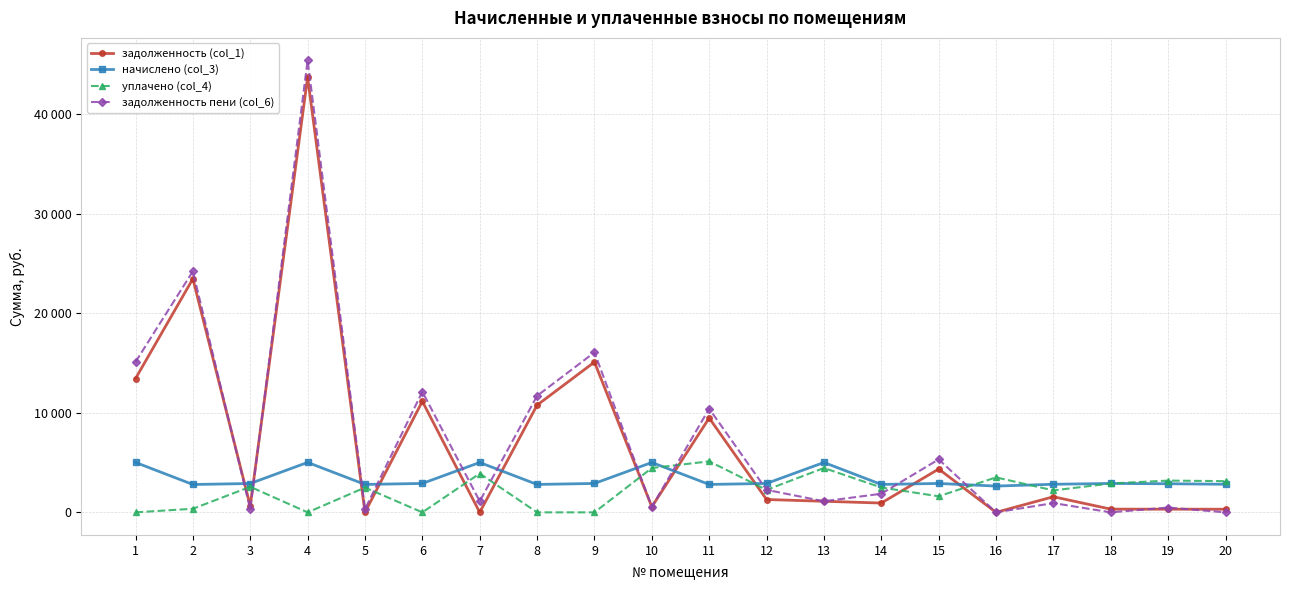

Rank the categories by задолженность пени (col_6) value from highest to lowest.

4, 2, 9, 1, 6, 8, 11, 15, 12, 14, 13, 7, 17, 10, 19, 3, 5, 18, 16, 20